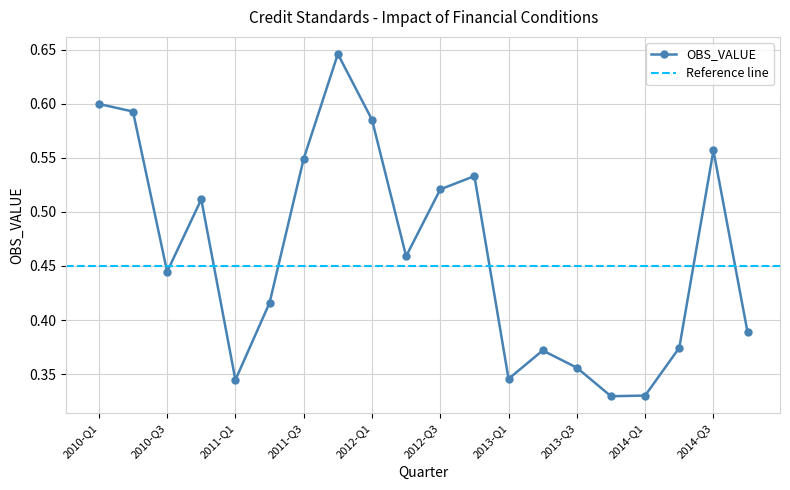

Is this an area chart (filled region under the line)?

No